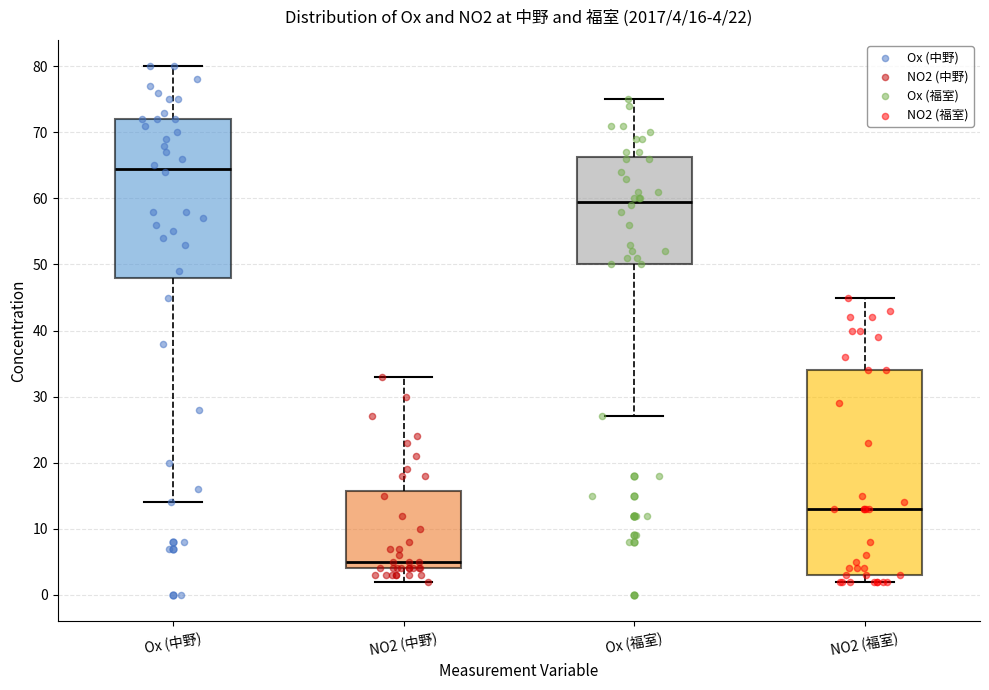

Comparing the boxes themselves (not the whiskers), which one is the tallest?

NO2 (福室)